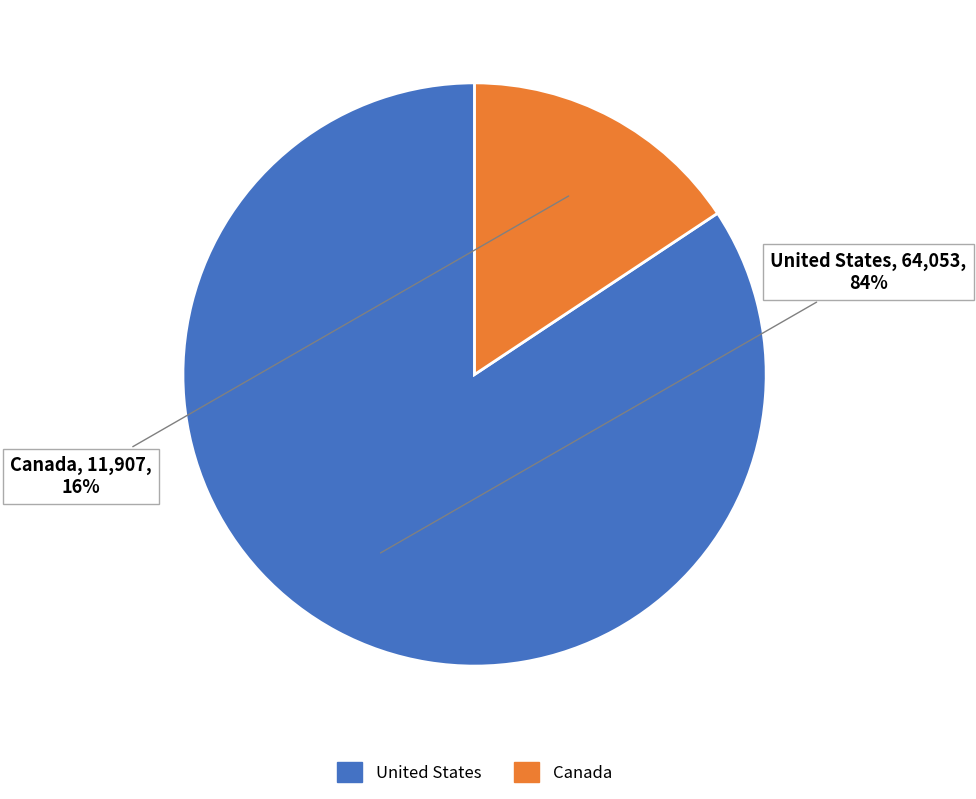

What is the smallest slice in the pie chart?

Canada